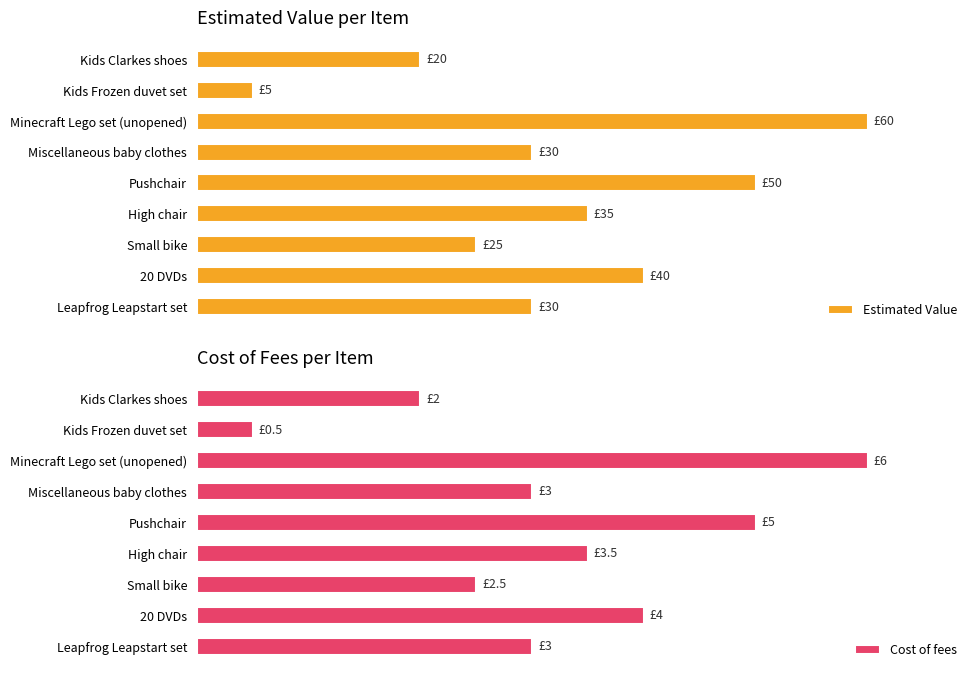

Reading right to left, list all the values displayed in this chart.

Estimated Value: 30.0	40.0	25.0	35.0	50.0	30.0	60.0	5.0	20.0
Cost of fees: 3.0	4.0	2.5	3.5	5.0	3.0	6.0	0.5	2.0